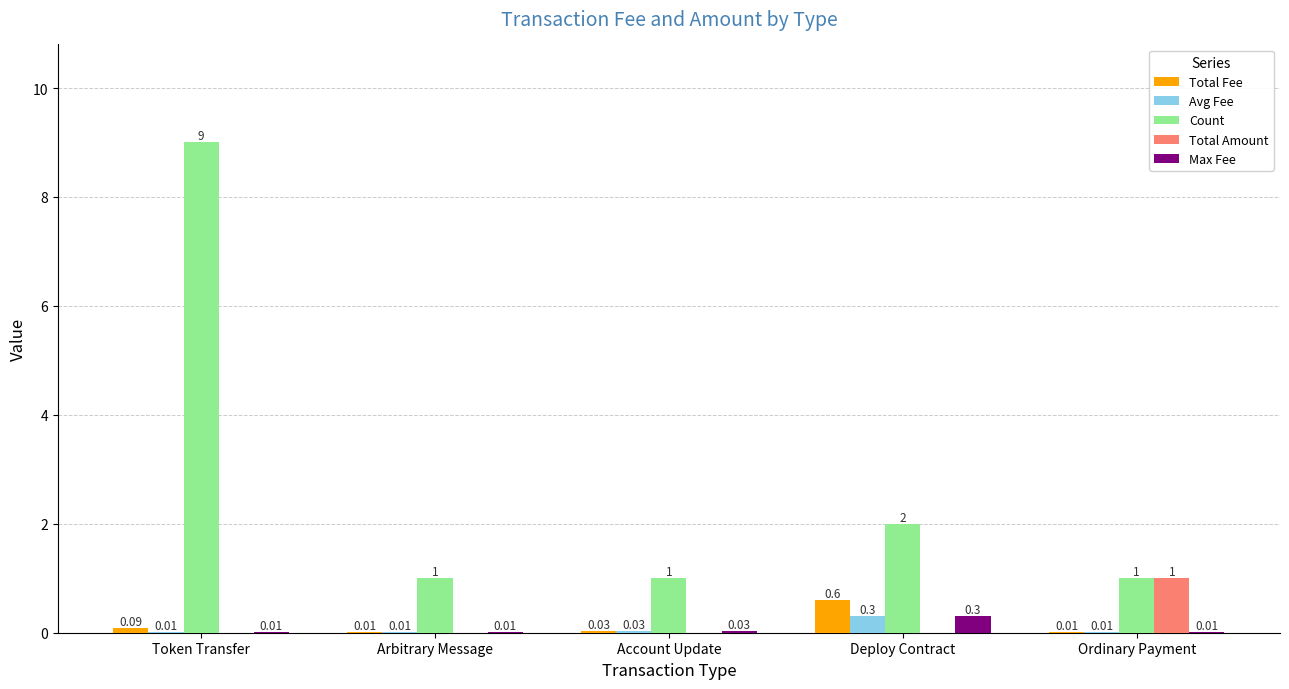

The value of Max Fee at Arbitrary Message is 0.0. True or false?

True